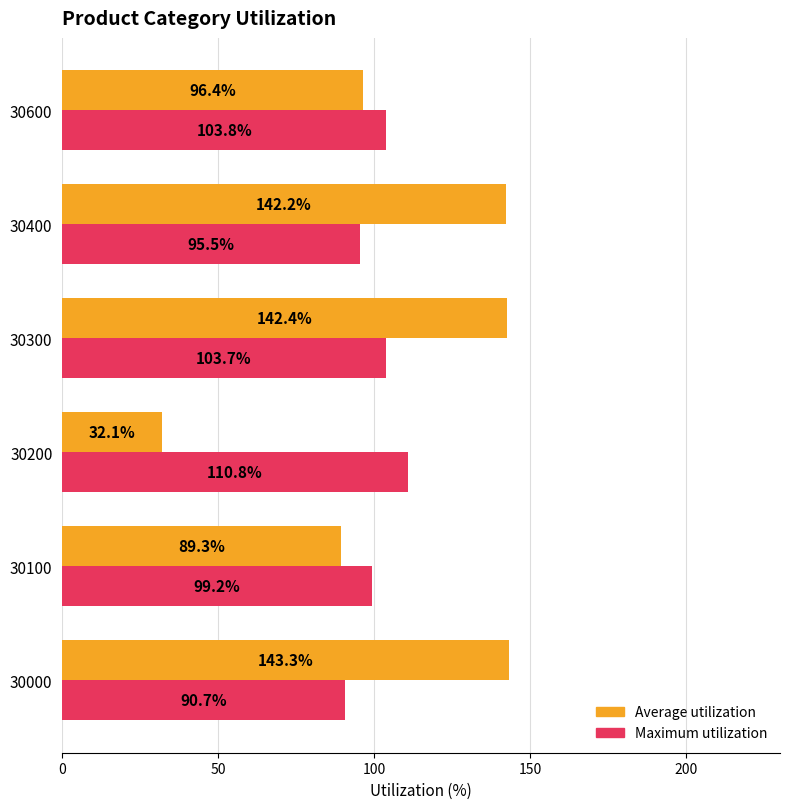

True or false: Average utilization has a value of 36.8 at 30300.

False